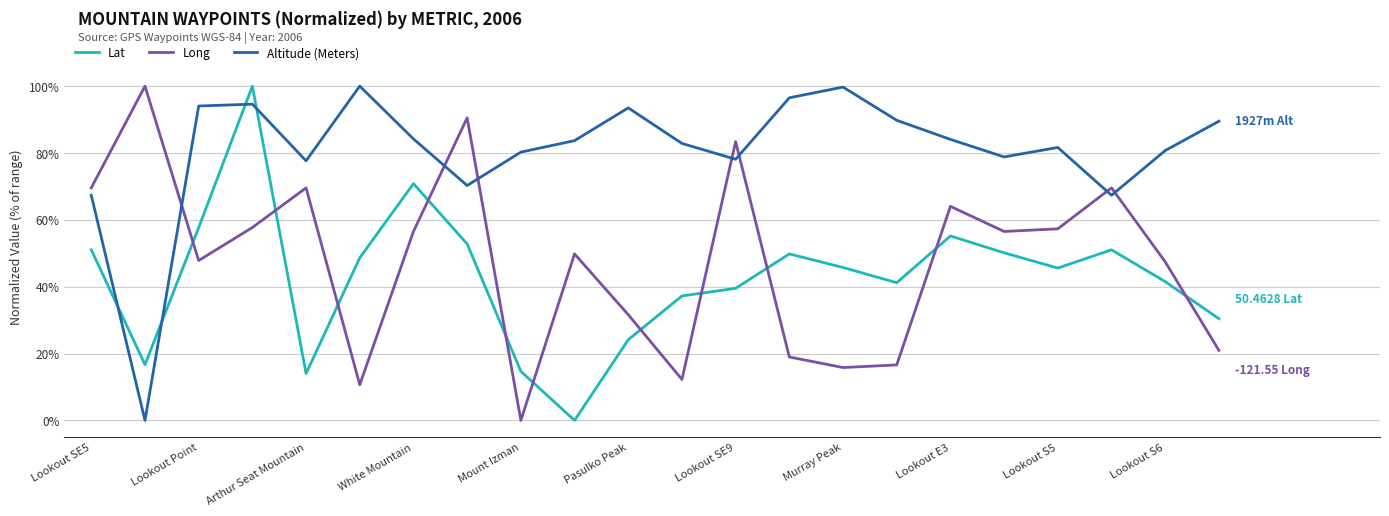

Which series has the largest total across all categories?

Altitude (Meters)